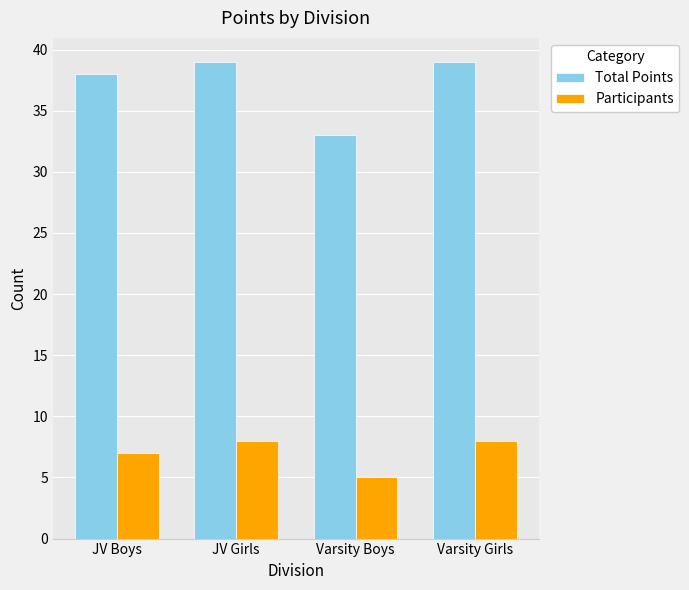

What position from the right is Varsity Girls?

1